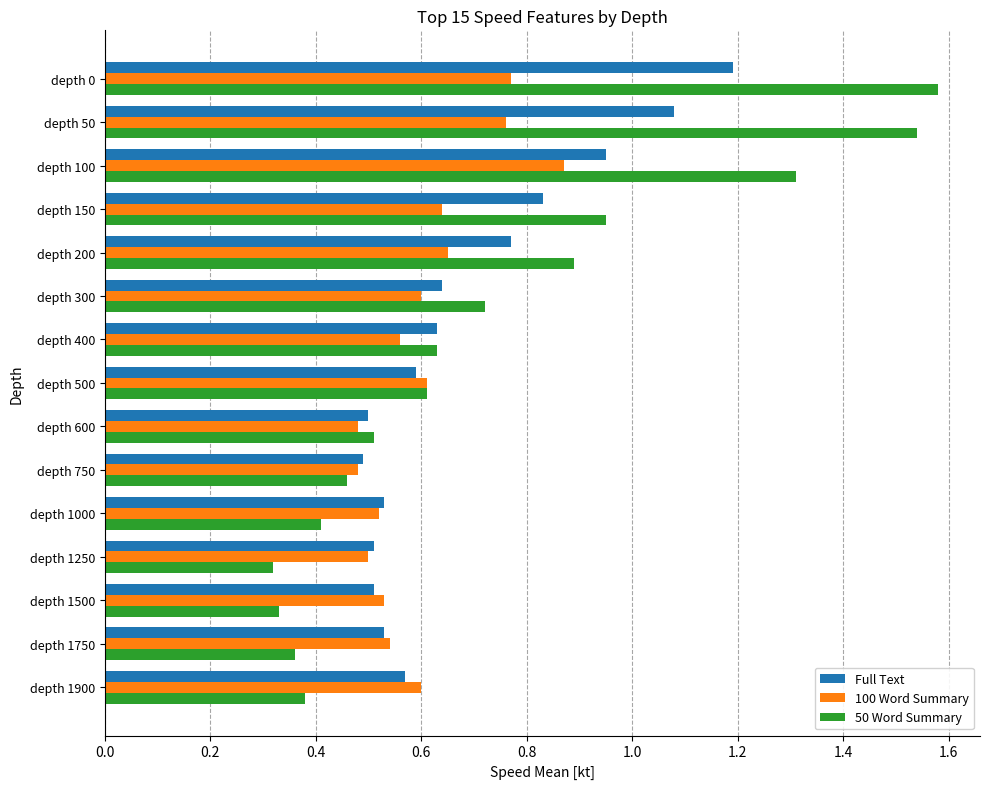

The Full Text series shows 0.9 at depth 600. True or false?

False